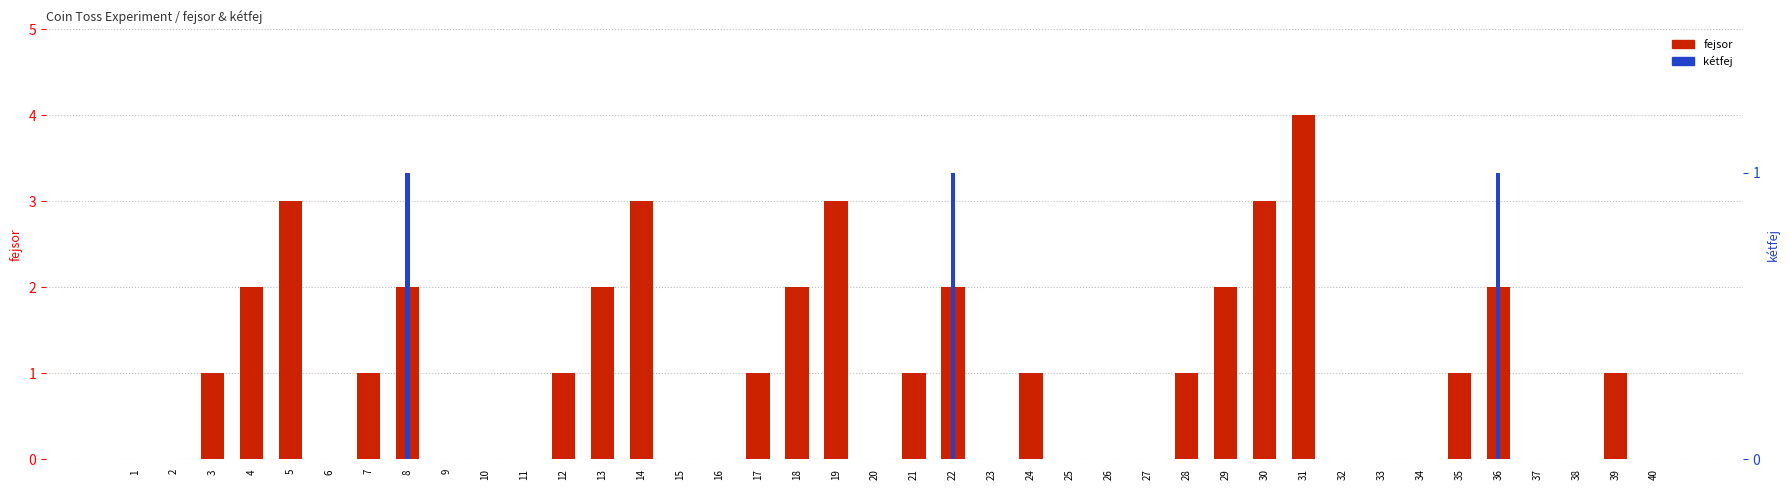

Which series has the widest spread of values?

fejsor